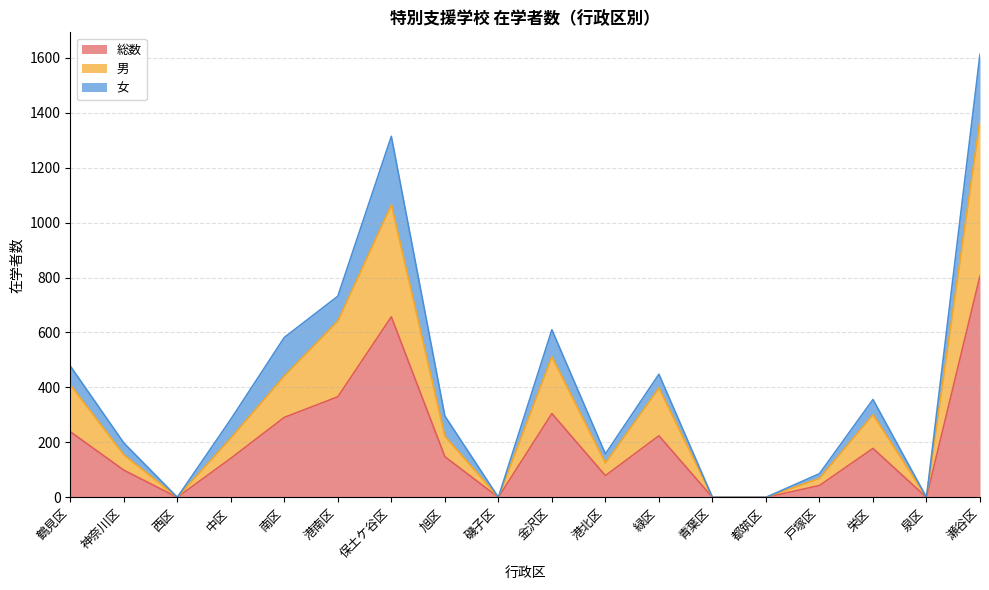

In 男, how many points are lower than both neighbors (excluding endpoints)?

4